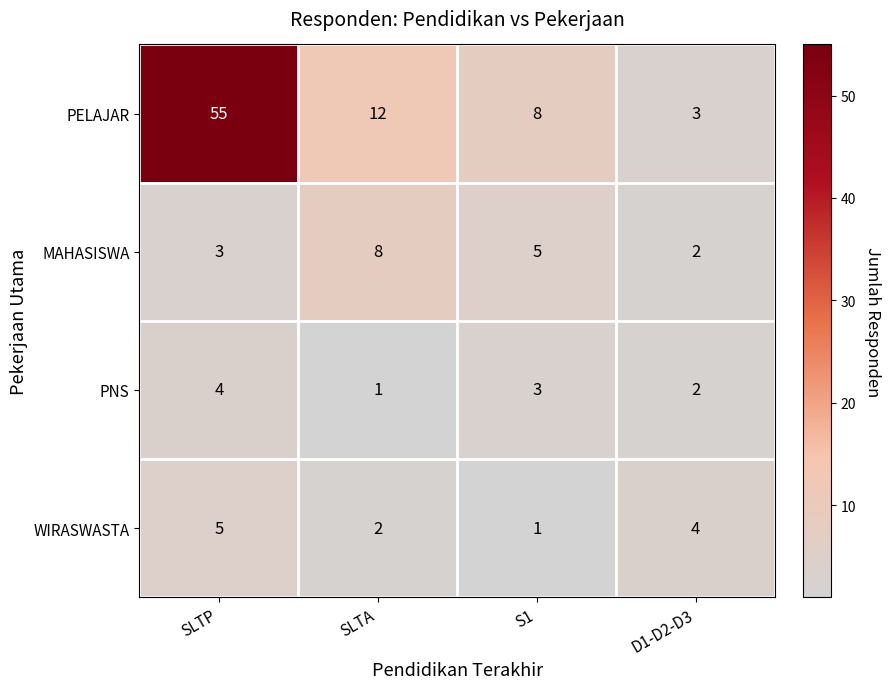

At which category does the chart reach its peak across all series?

SLTP